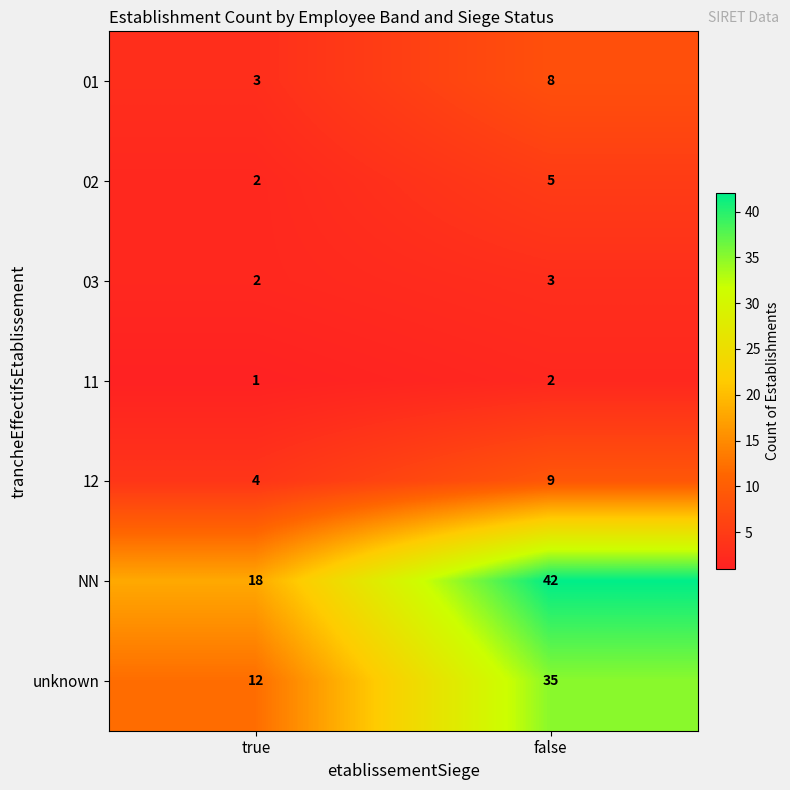

Which series has the largest total across all categories?

NN